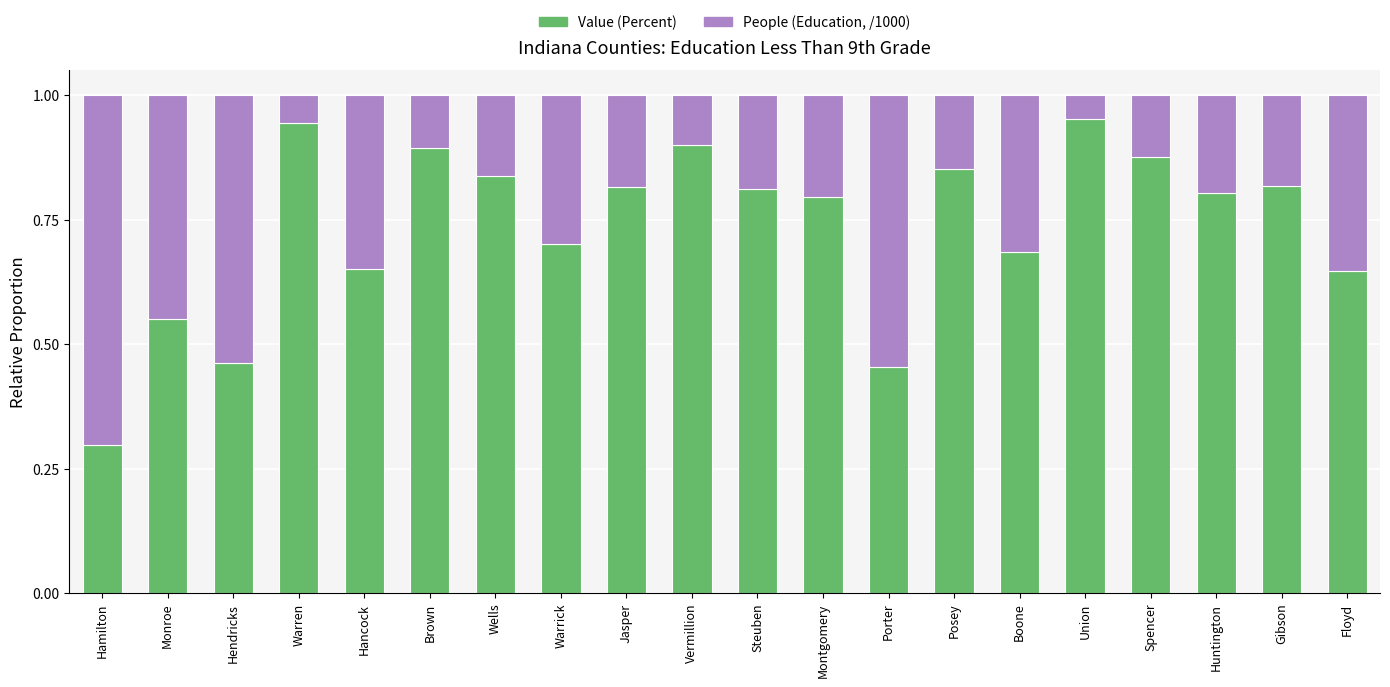

At which label is Value (Percent) closest to 0?

Hamilton